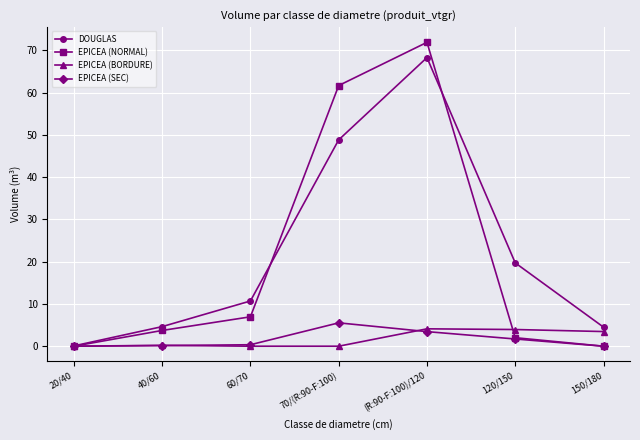

True or false: EPICEA (BORDURE) and EPICEA (NORMAL) cross at least once.

True